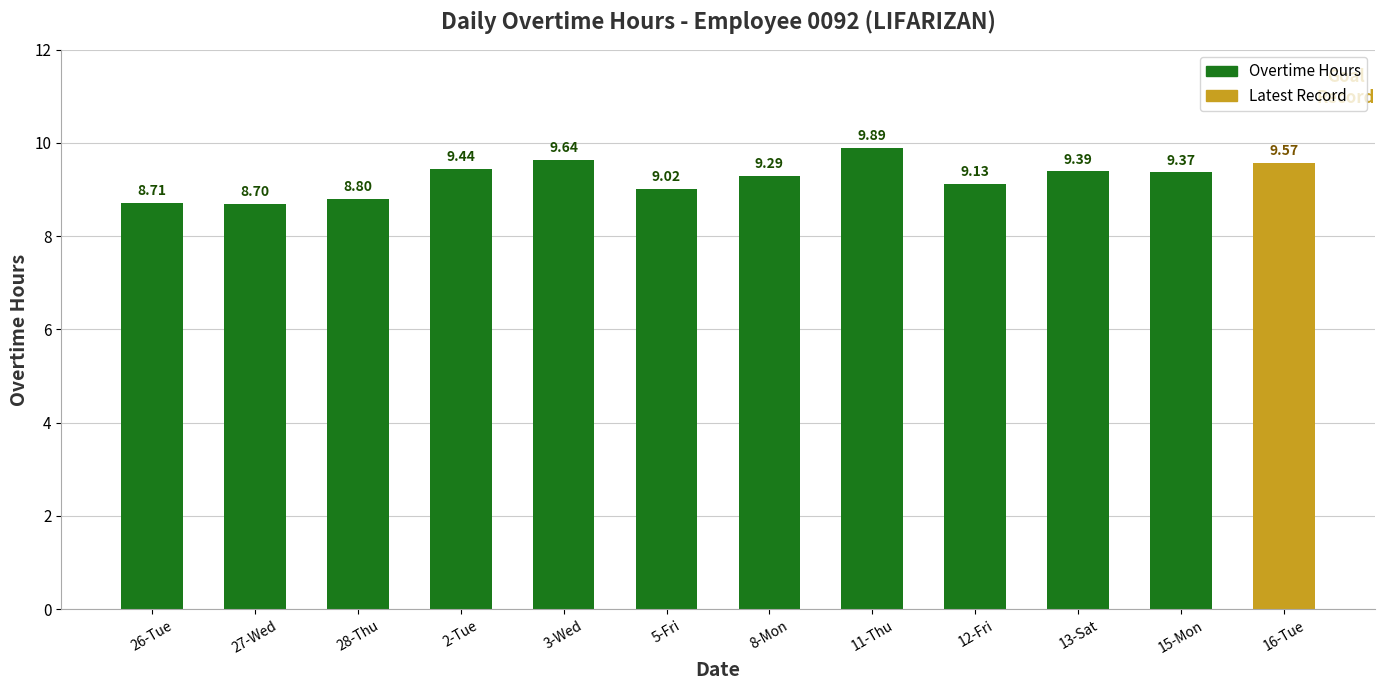

How many data points are above 9?

9